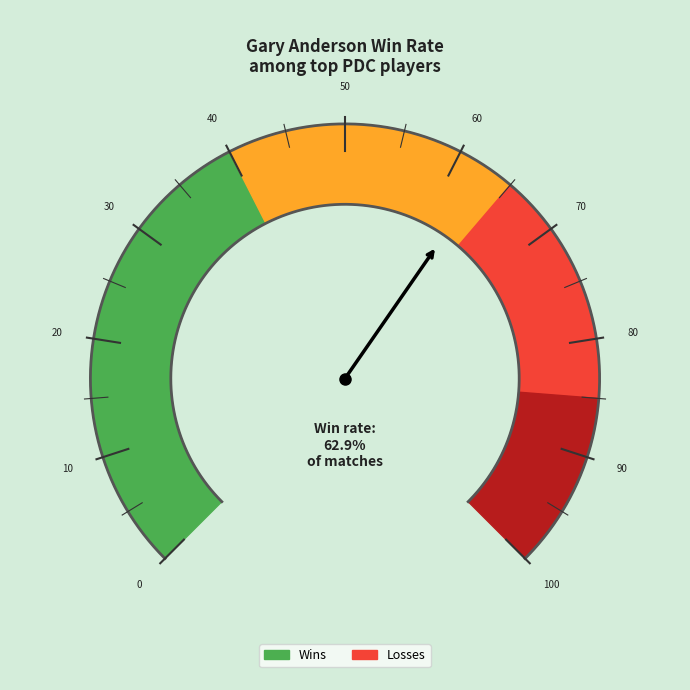

Rank the series by their average value, from highest to lowest.

Wins, Losses